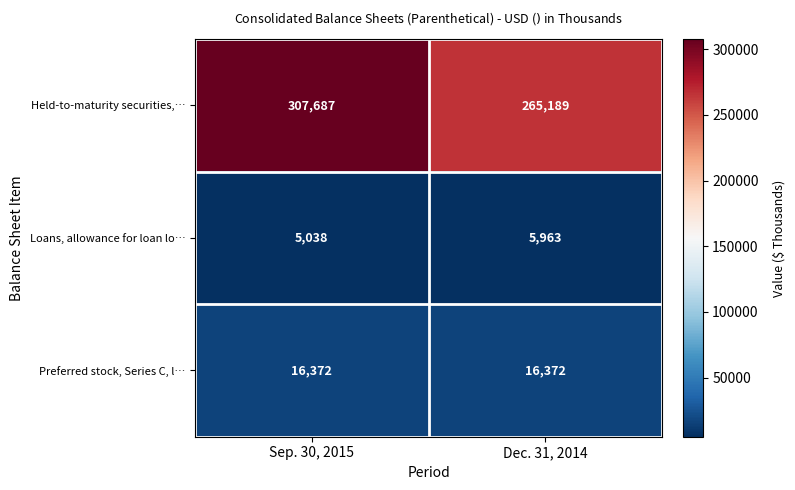

What is the sum of all Preferred stock, Series C, l… values?

32744